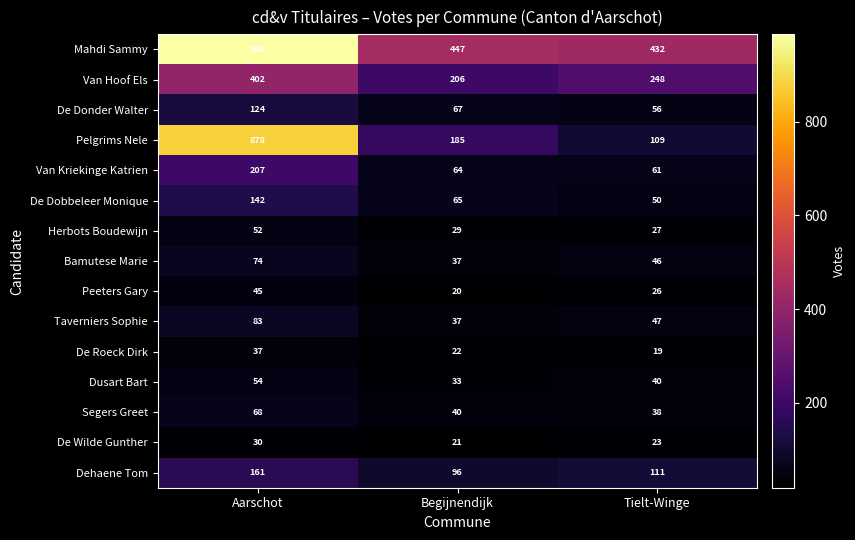

What is the spread (max minus min) of values at Aarschot?

956